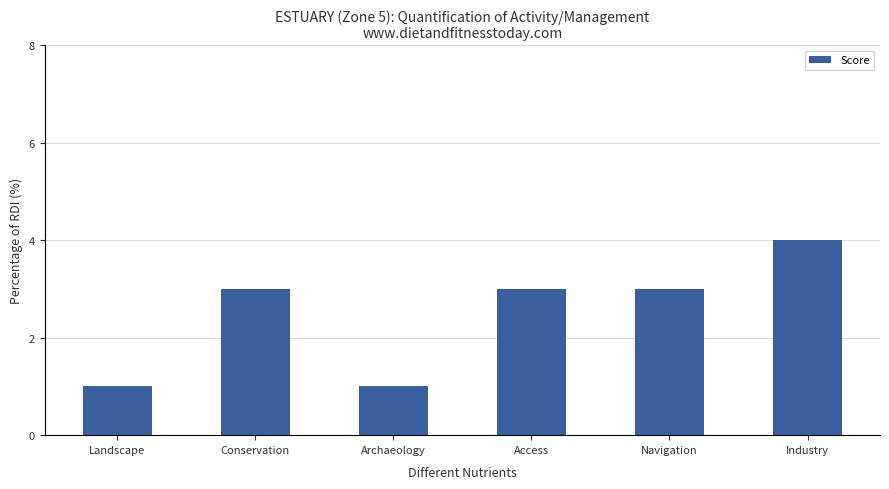

What is the value of the 2nd bar from the left?

3